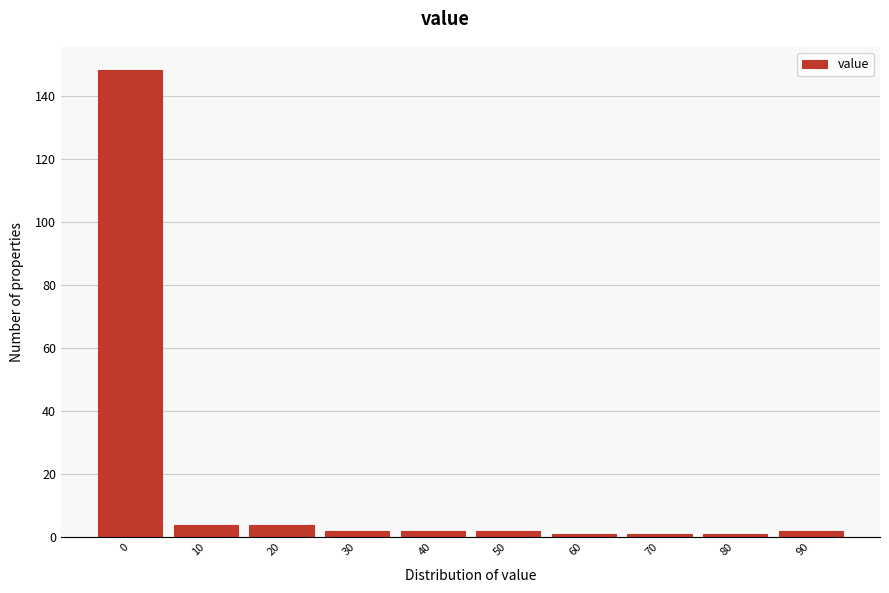

Reading left to right, what are all the values shown in this chart?

0=148	10=4	20=4	30=2	40=2	50=2	60=1	70=1	80=1	90=2